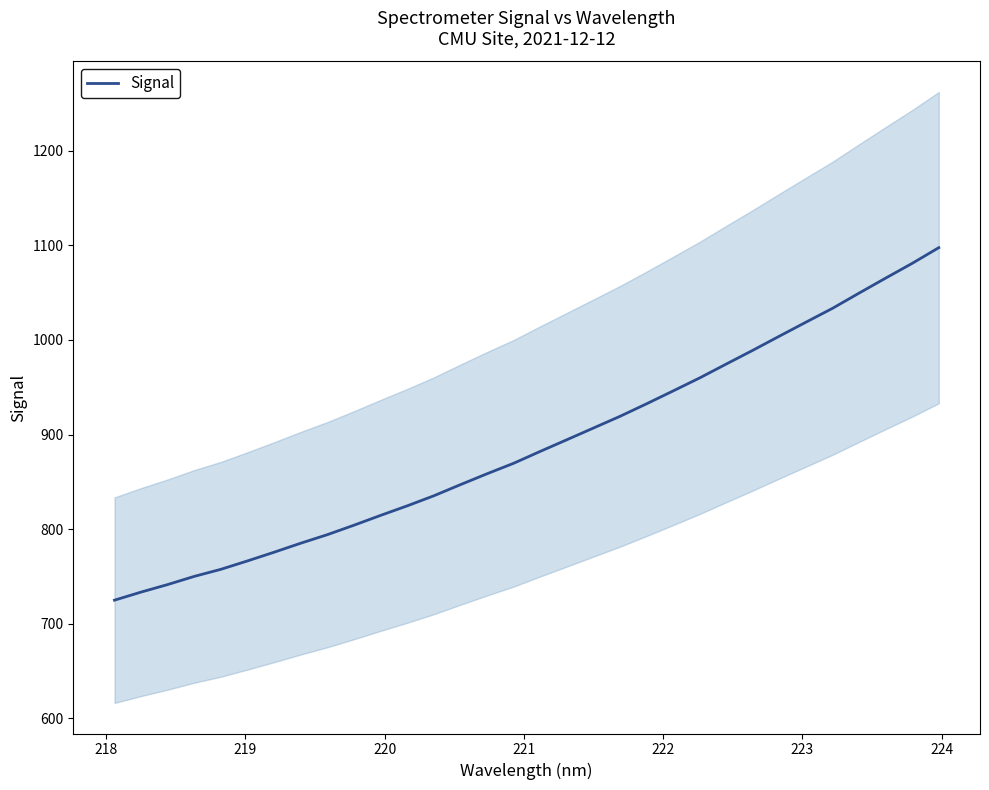

What is the lowest value of the Signal series?

724.8